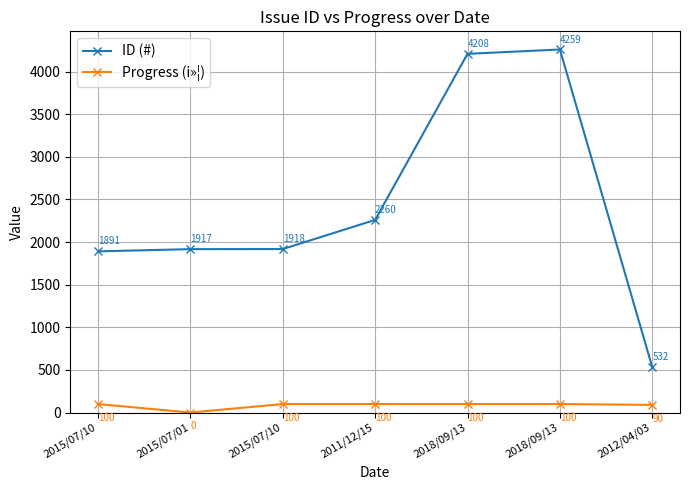

How many data points in Progress (i»¦) are less than 100?

2